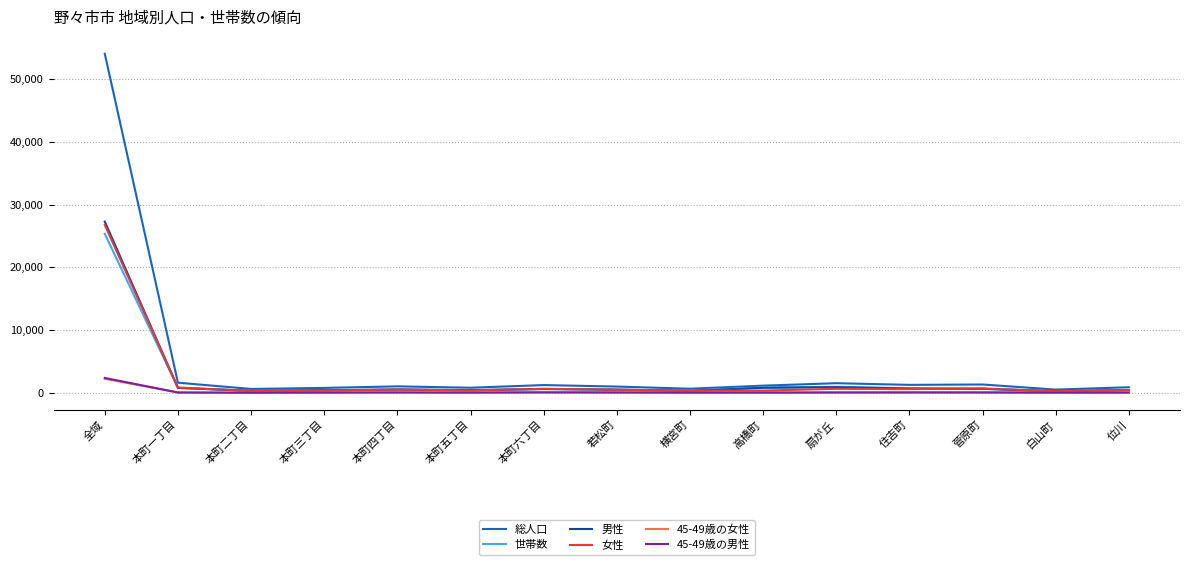

At which category is the sum across all series the highest?

全域